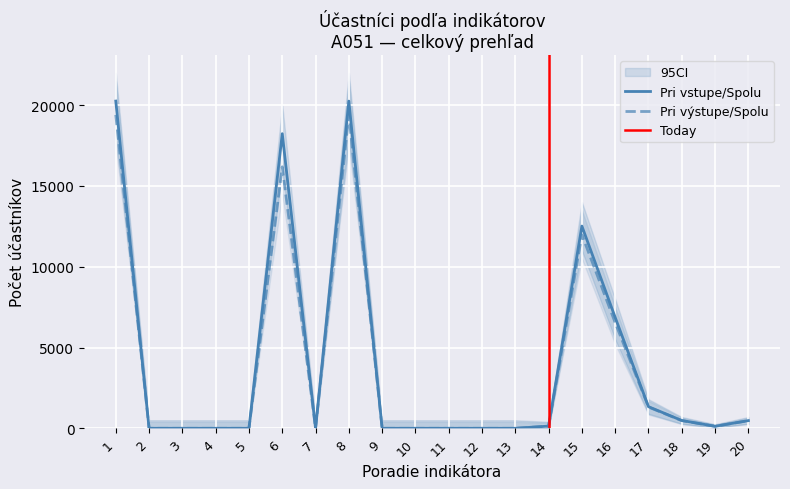

Rank the series by their maximum value, from lowest to highest.

Pri výstupe/Spolu, Pri vstupe/Spolu